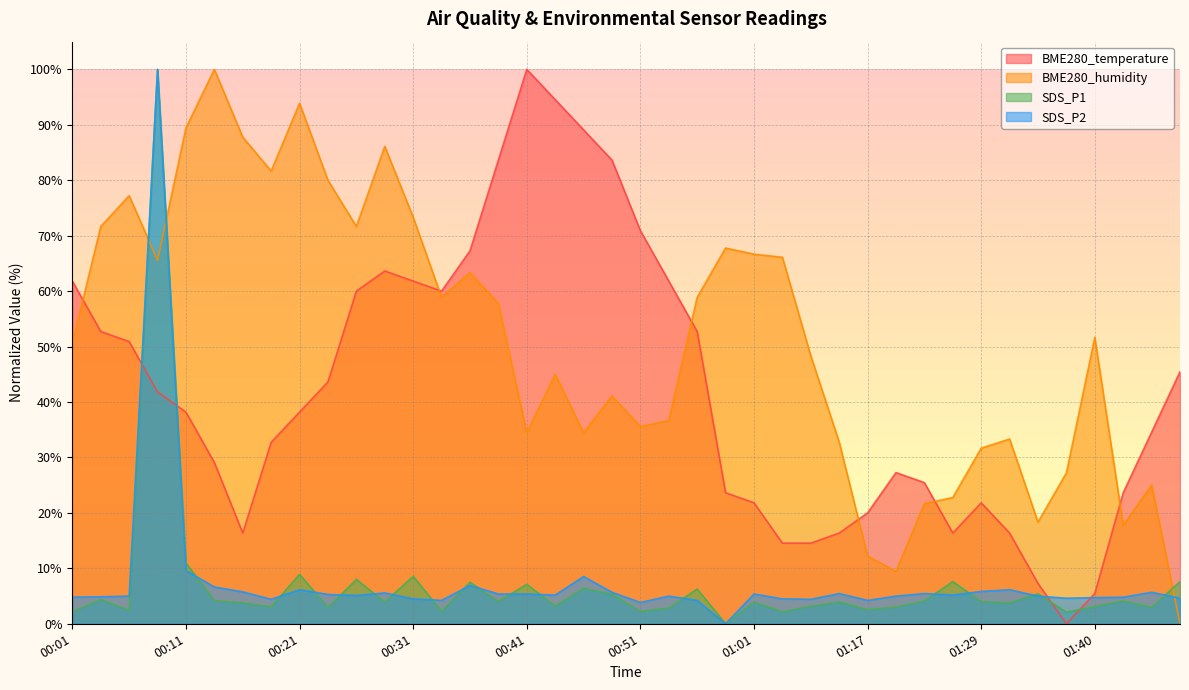

What is the maximum value shown in the chart?

100.0